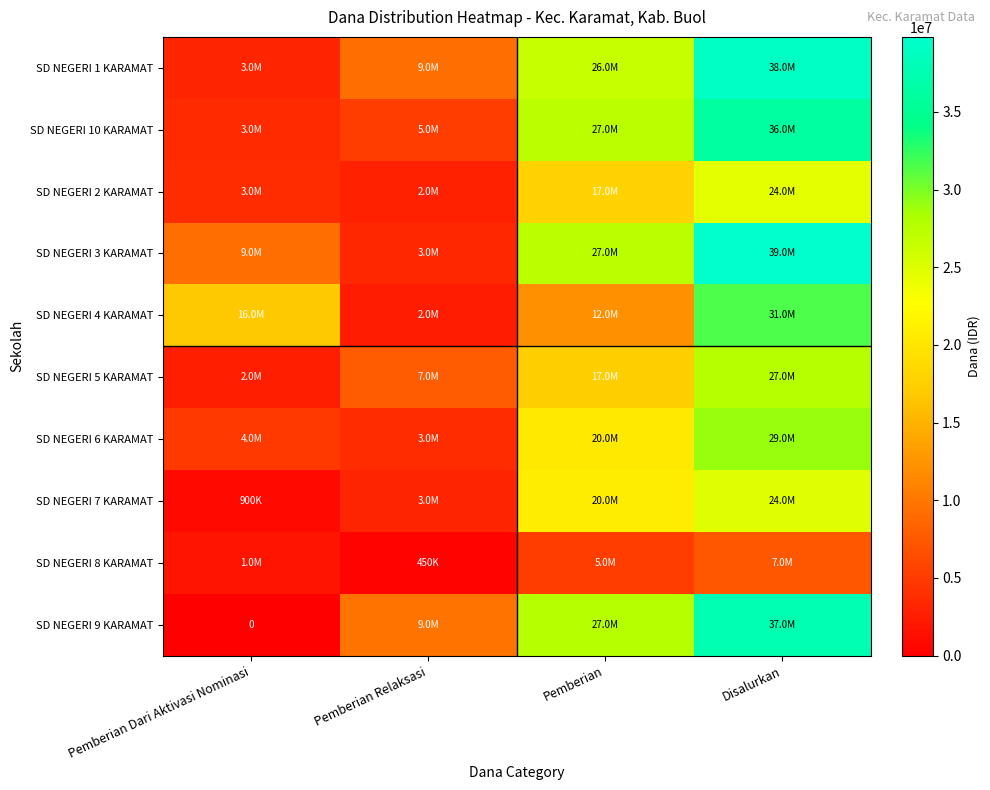

Which category has the lowest value across all series?

Pemberian Dari Aktivasi Nominasi